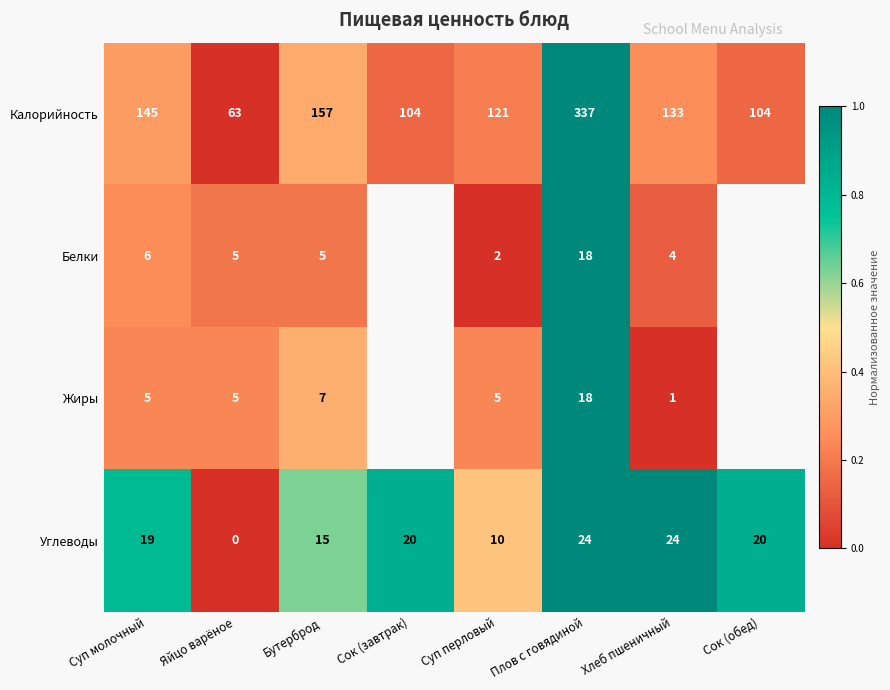

Rank the series at Хлеб пшеничный from highest to lowest value.

Калорийность, Углеводы, Белки, Жиры